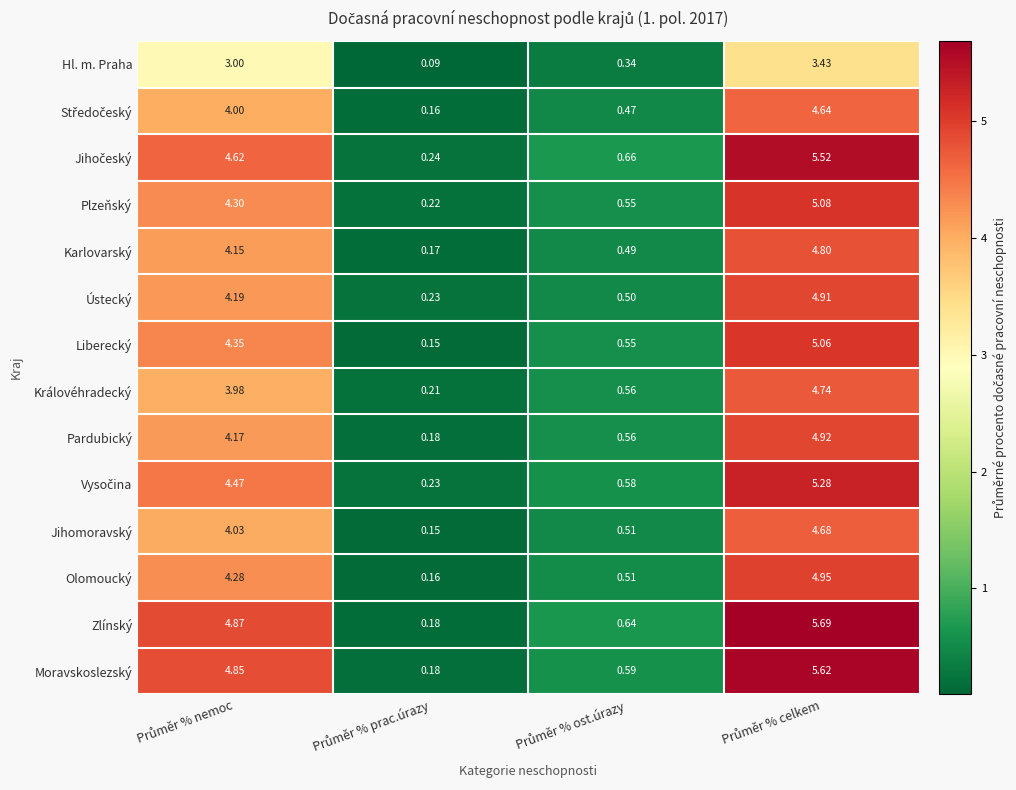

How many distinct data groups are displayed?

14